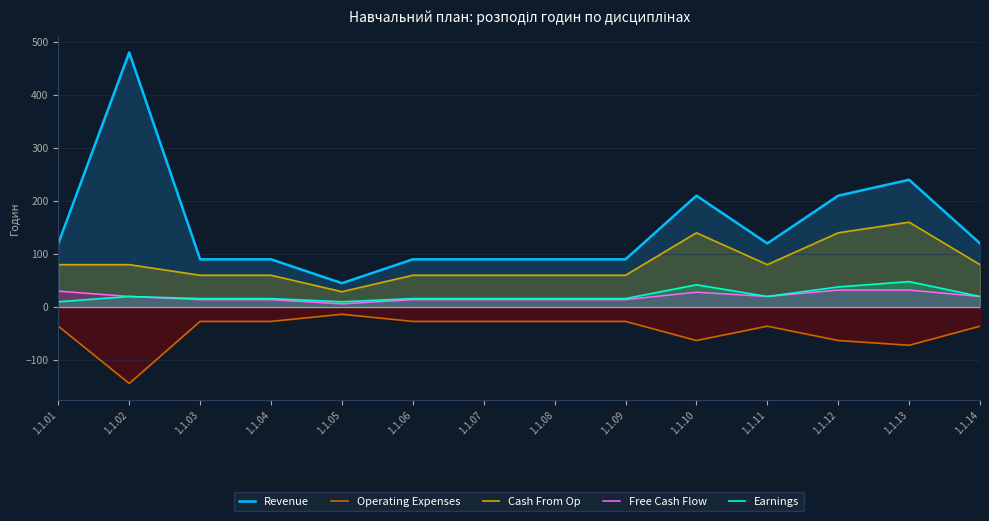

True or false: Earnings and Free Cash Flow intersect in this chart.

False